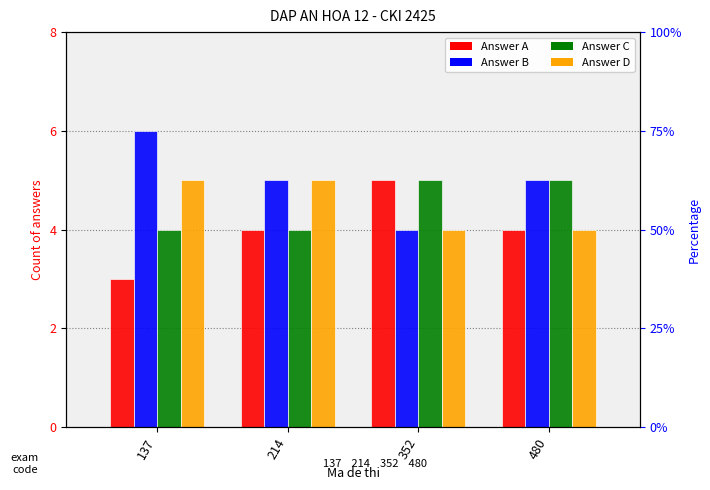

What is the value of the C bar at the 3rd from the left?

5